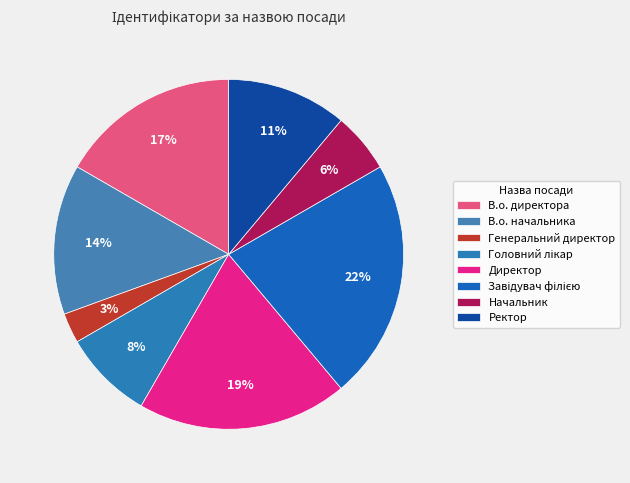

The Начальник slice represents 14% of the pie. True or false?

False